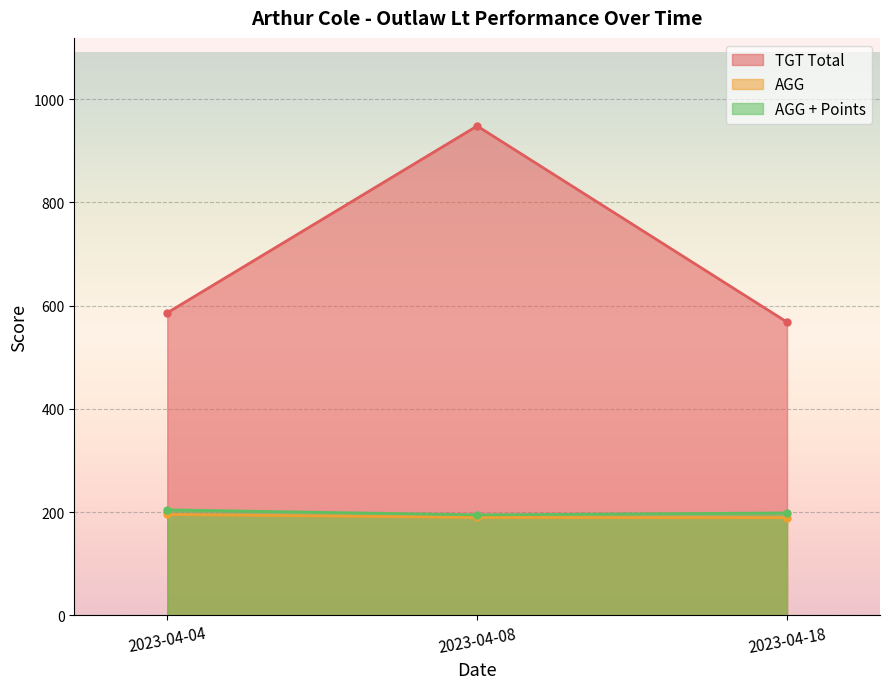

What is the maximum value shown in the chart?

948.0